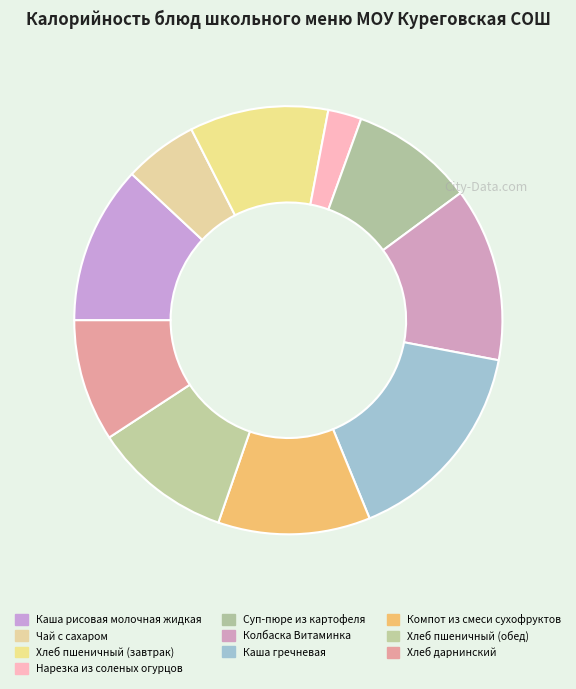

Is there a majority slice in this chart?

No